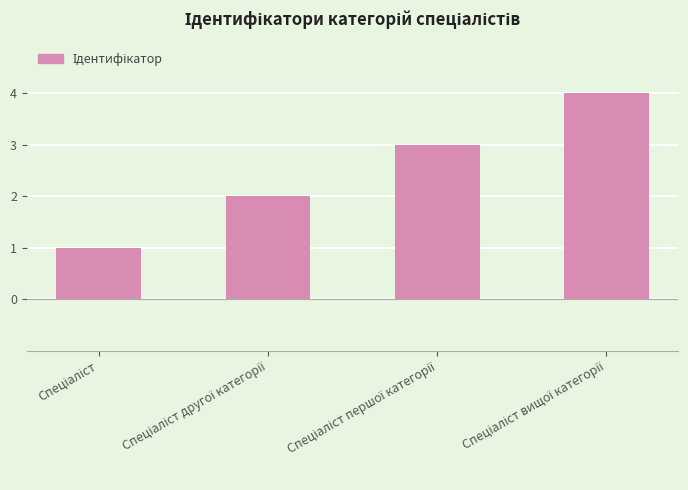

What is the difference between the maximum and minimum values?

3